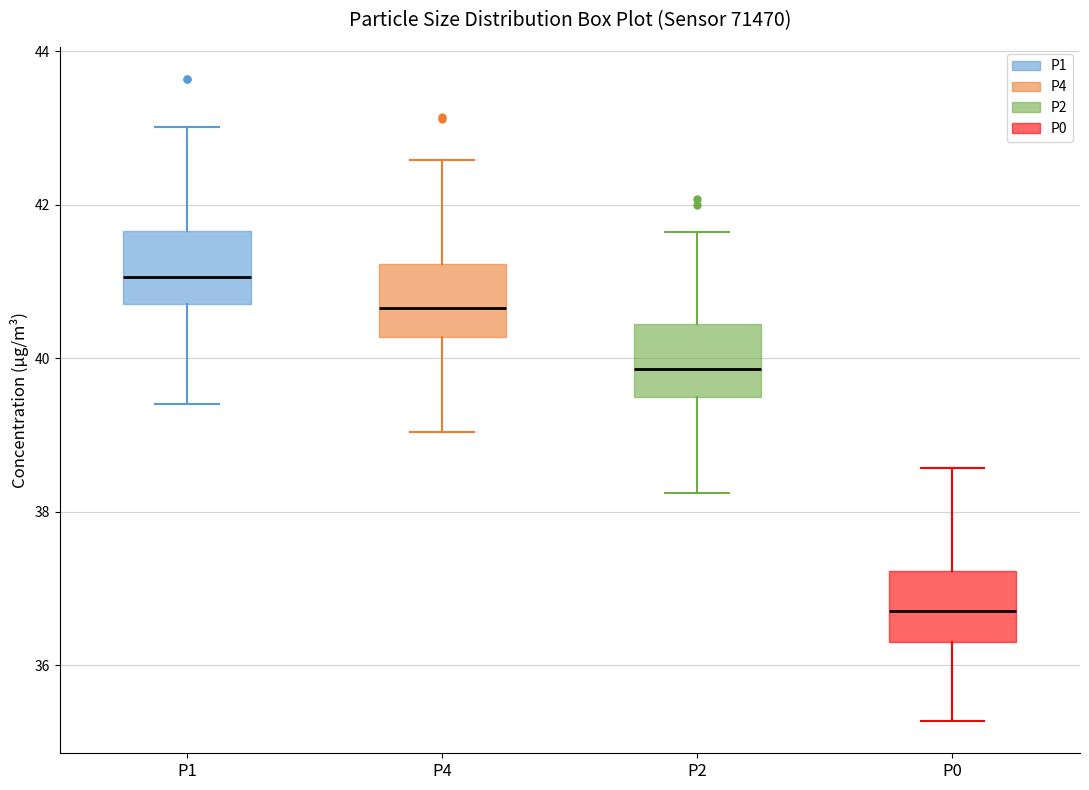

Where does the upper whisker of the box for P0 end on the y-axis? The values are not printed on the chart, so give them approximately, as read against the axis.

38.6